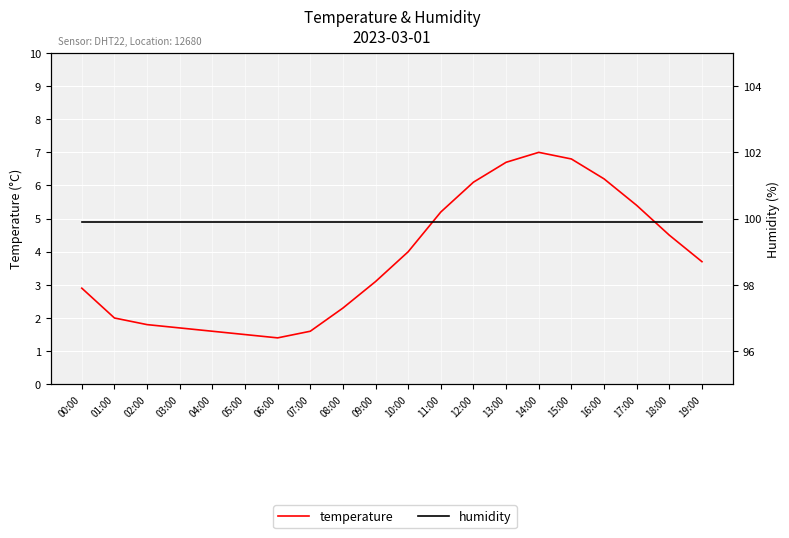

True or false: humidity has a value of 99.9 at 10:00.

True